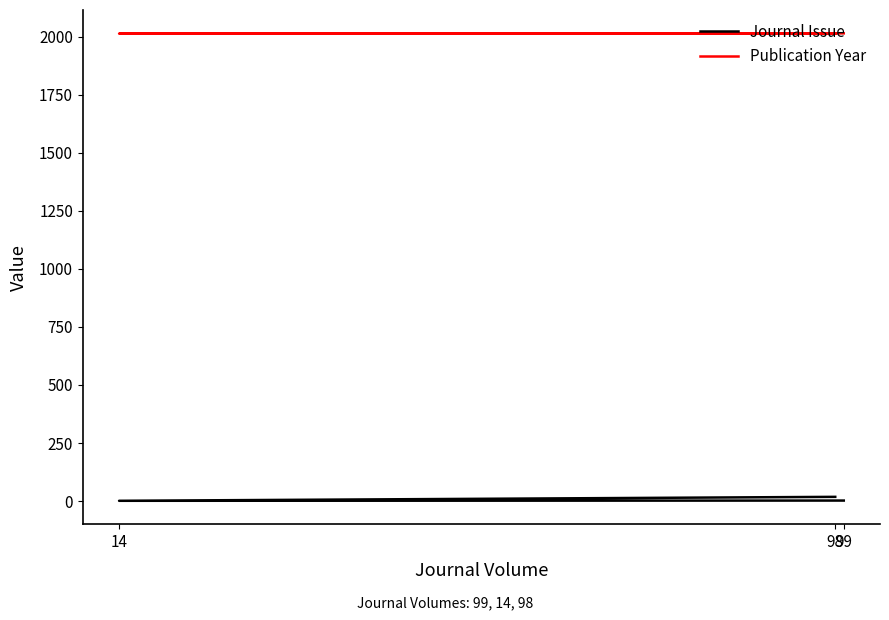

True or false: Journal Issue has a value of 3 at 99.

False